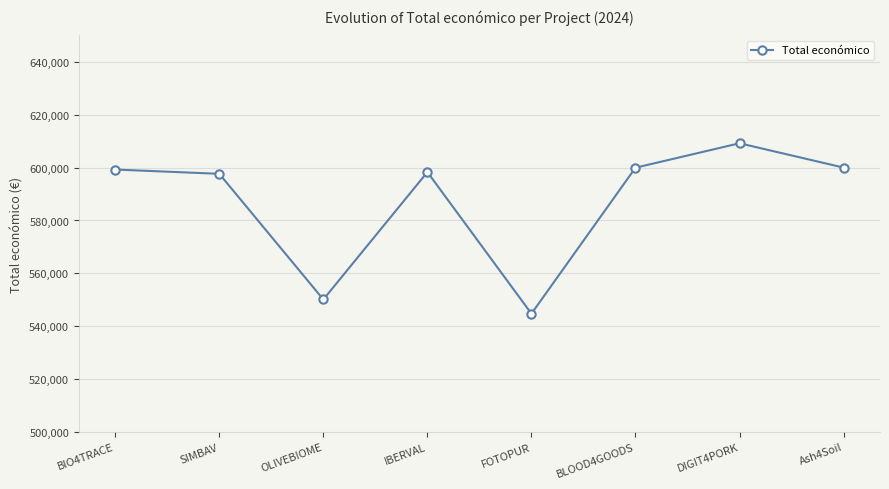

What is the label of the 4th point from the right?

FOTOPUR